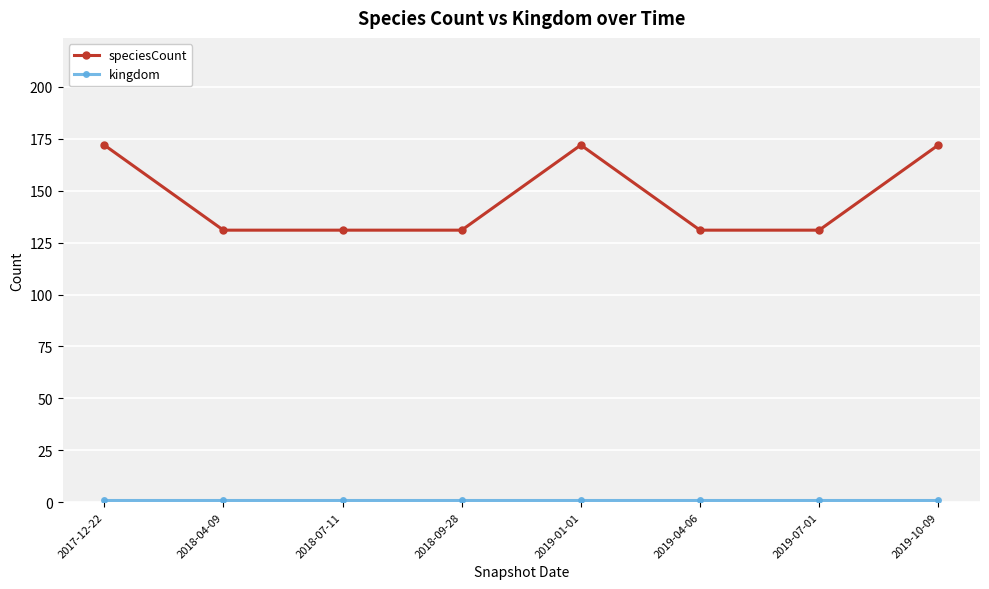

Between 2017-12-22 and 2018-09-28, which series saw the biggest shift?

speciesCount